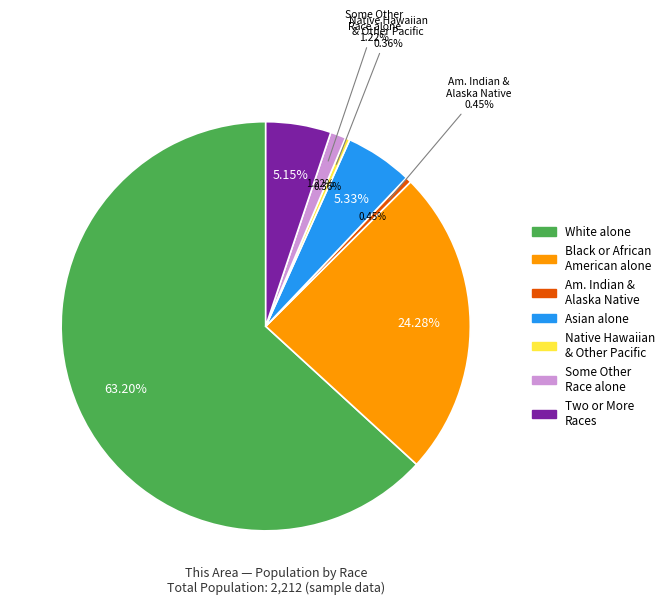

Count the number of slices in the pie.

7